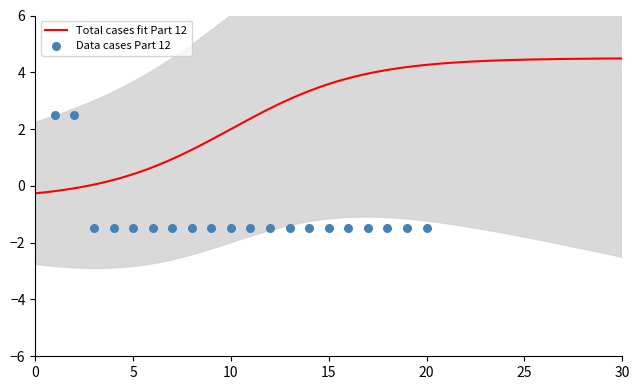

Between 15 and 5, which is larger?

15